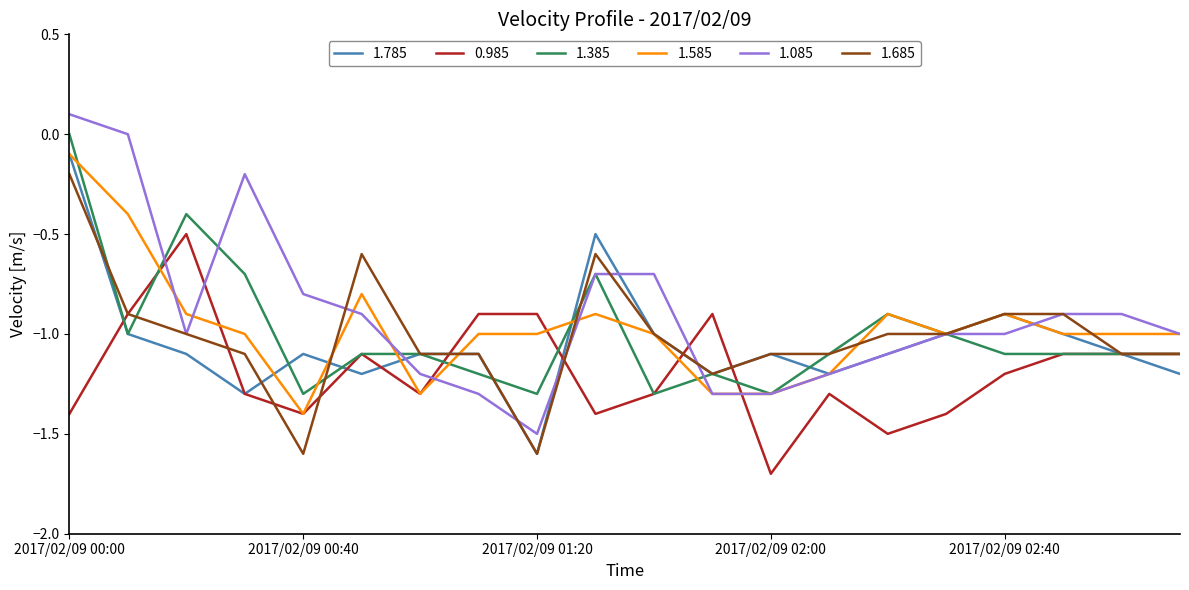

Which series has the largest range (max minus min)?

1.085